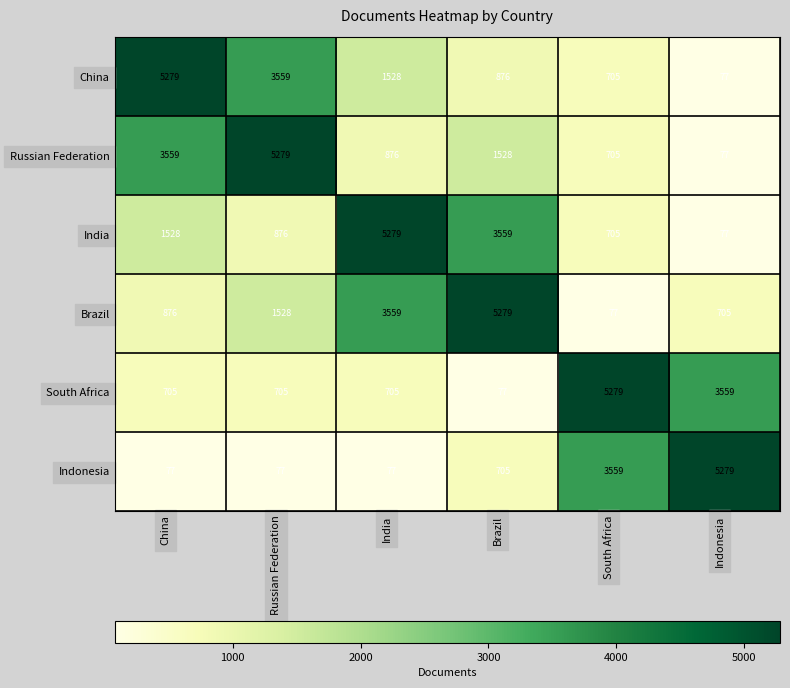

Where is India nearest to the value 2678?

Brazil